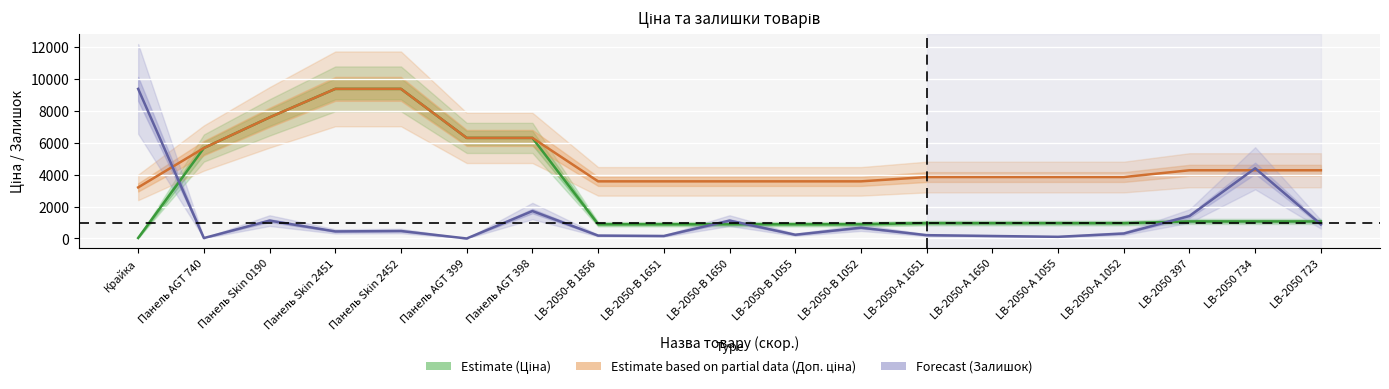

How many data points in Estimate (Ціна) are less than 963?

6